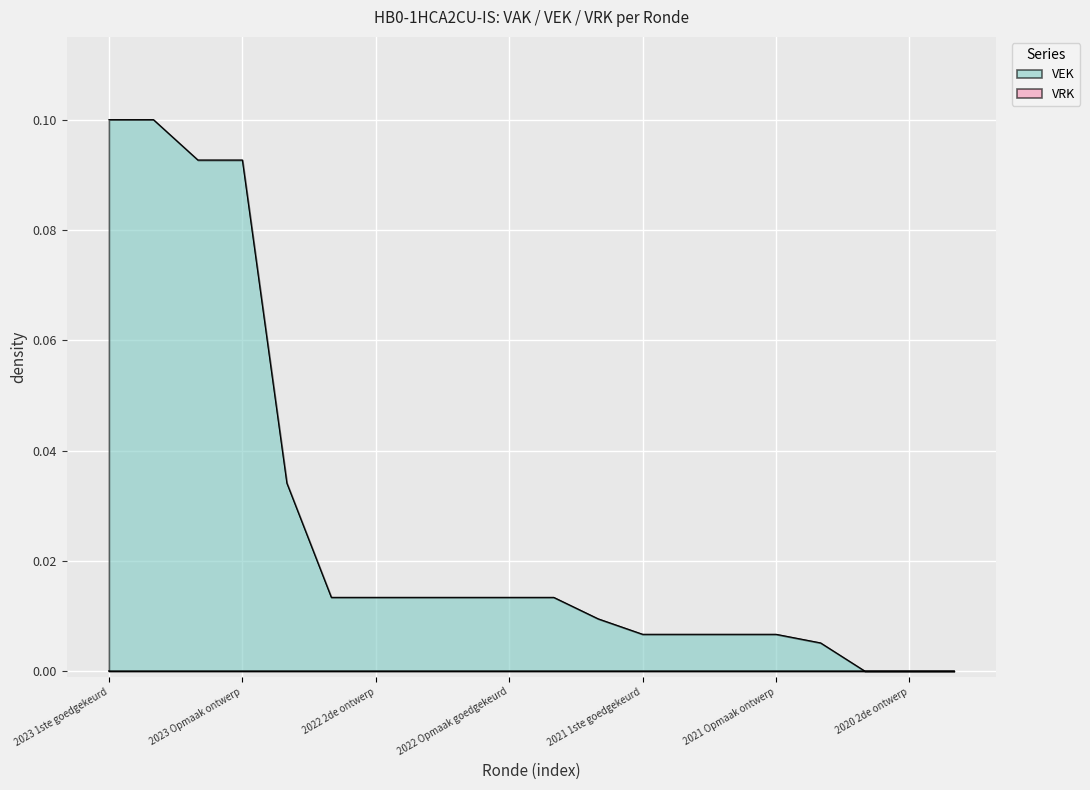

What is the value of the 3rd point from the left?

0.1